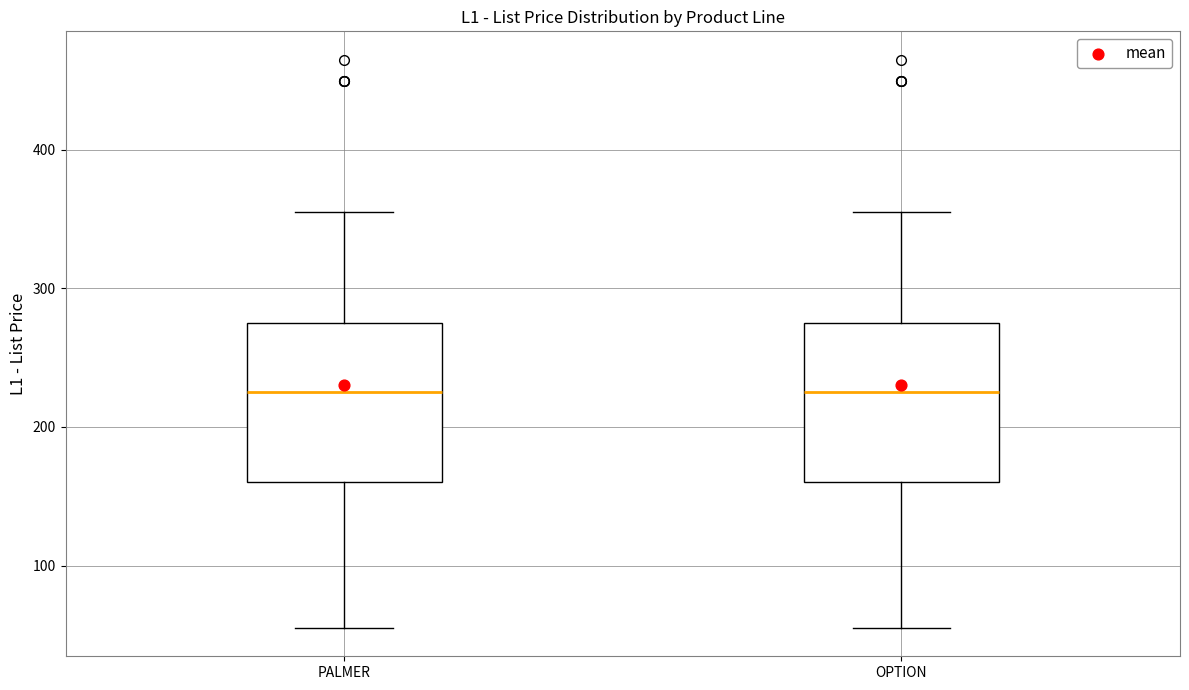

Reading left to right, read every box against the y-axis: the position of its median line, the range the box covers, and the ends of its whiskers. The values are not printed on the chart, so give them approximately, as read against the axis.

PALMER: median 230, box 160 to 280, whiskers 60 to 360
OPTION: median 230, box 160 to 280, whiskers 60 to 360